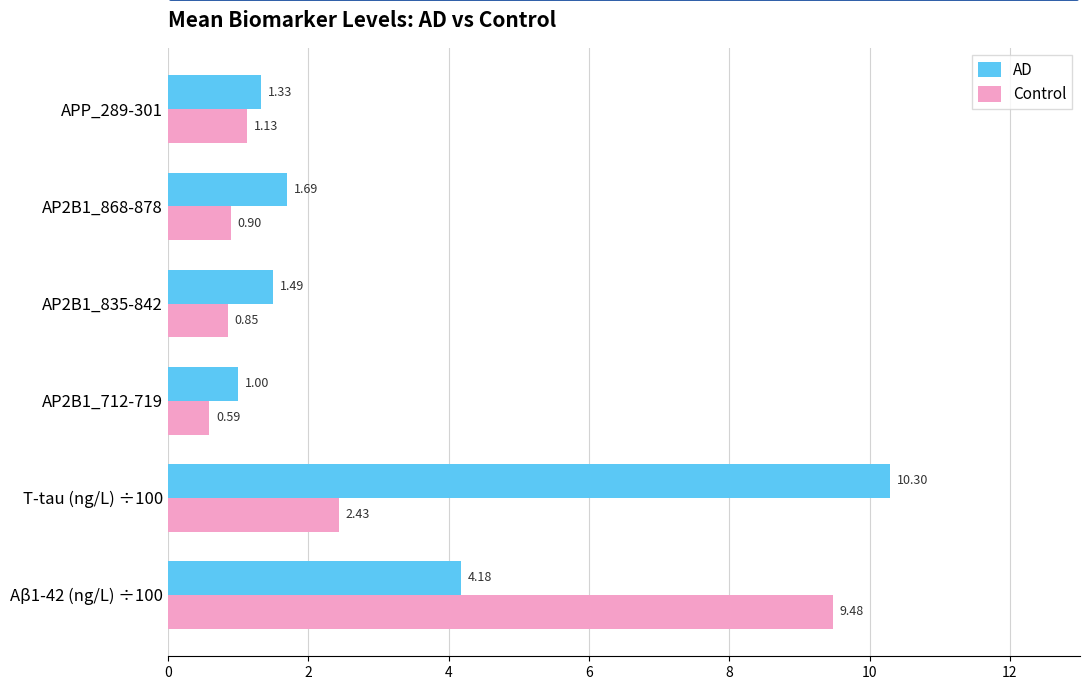

At which category is the sum across all series the highest?

Aβ1-42 (ng/L) ÷100